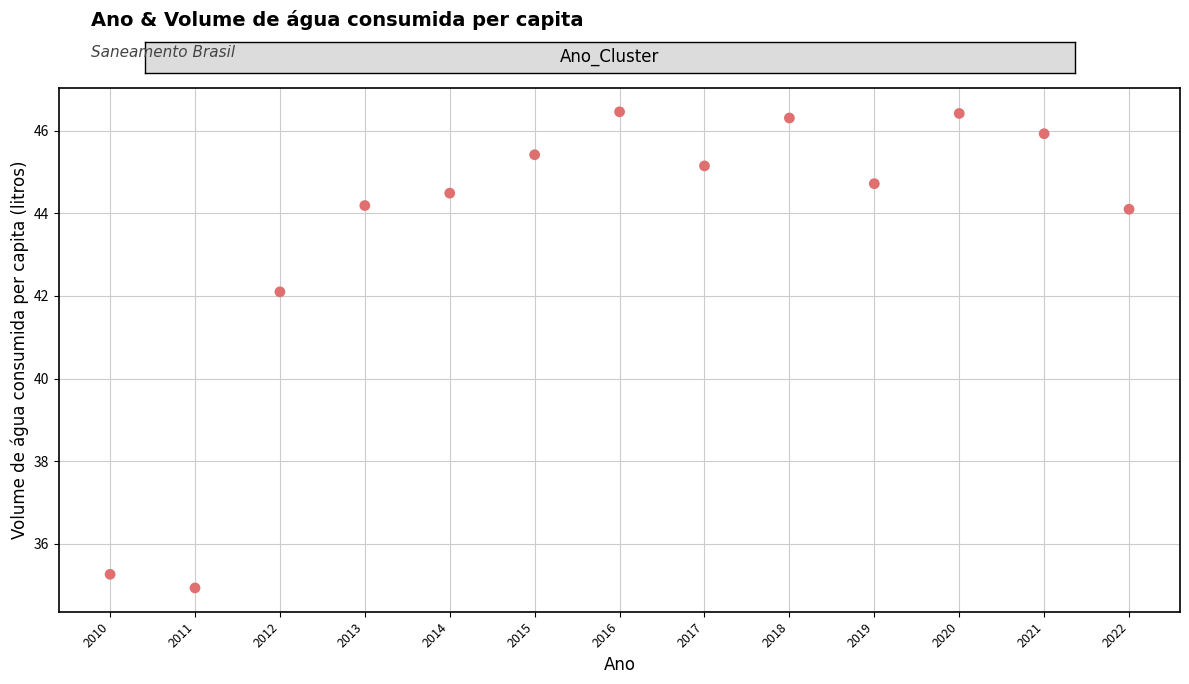

What Y value in the scatter plot is closest to 40?

42.1